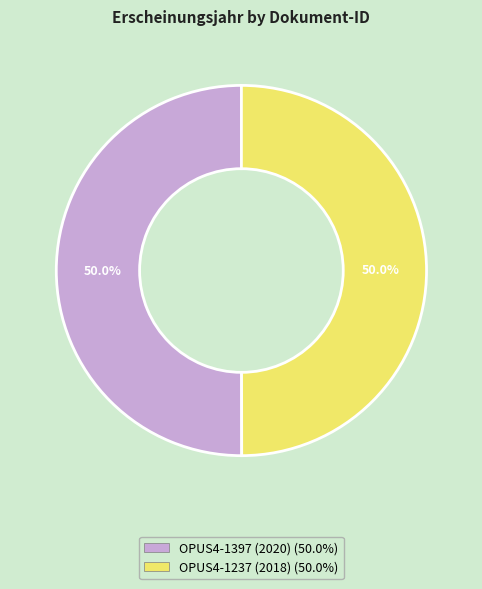

What percentage do OPUS4-1397 (2020) and OPUS4-1237 (2018) together represent?

100.0%